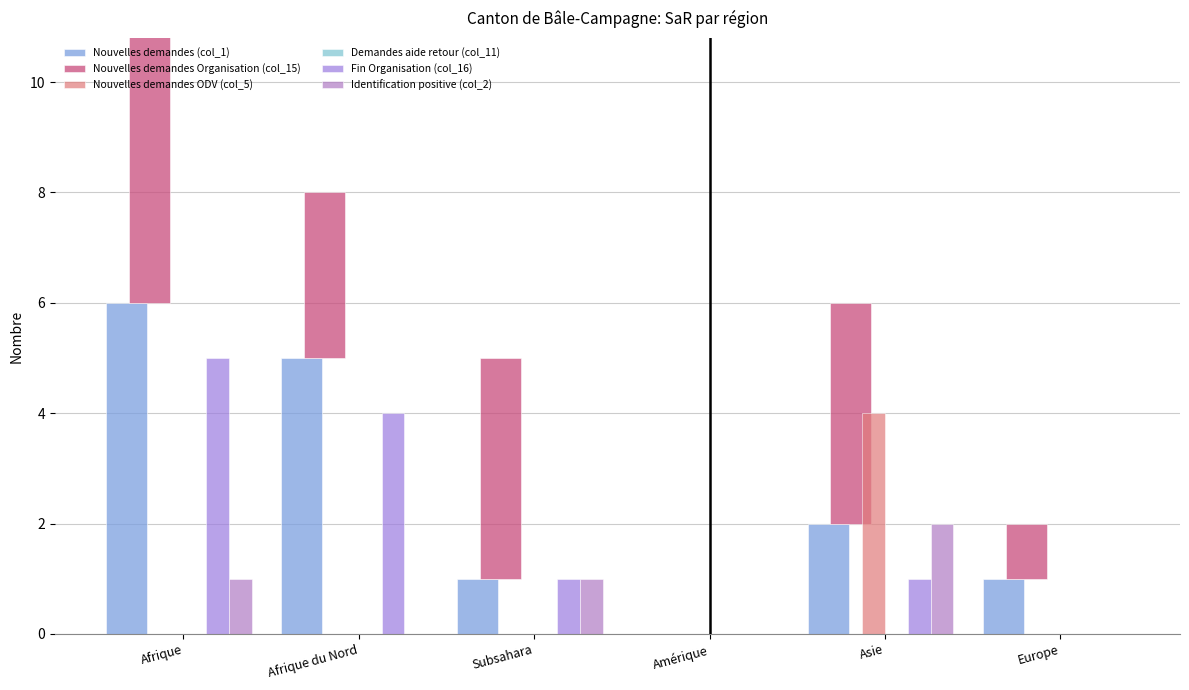

Which series has the largest total across all categories?

Nouvelles demandes Organisation (col_15)